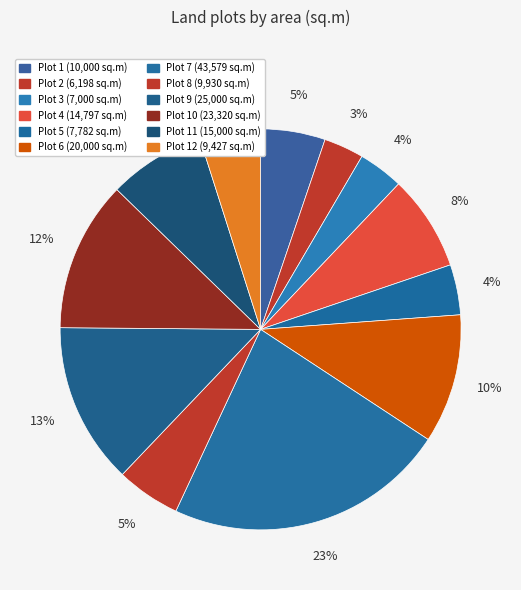

Count the number of slices in the pie.

12